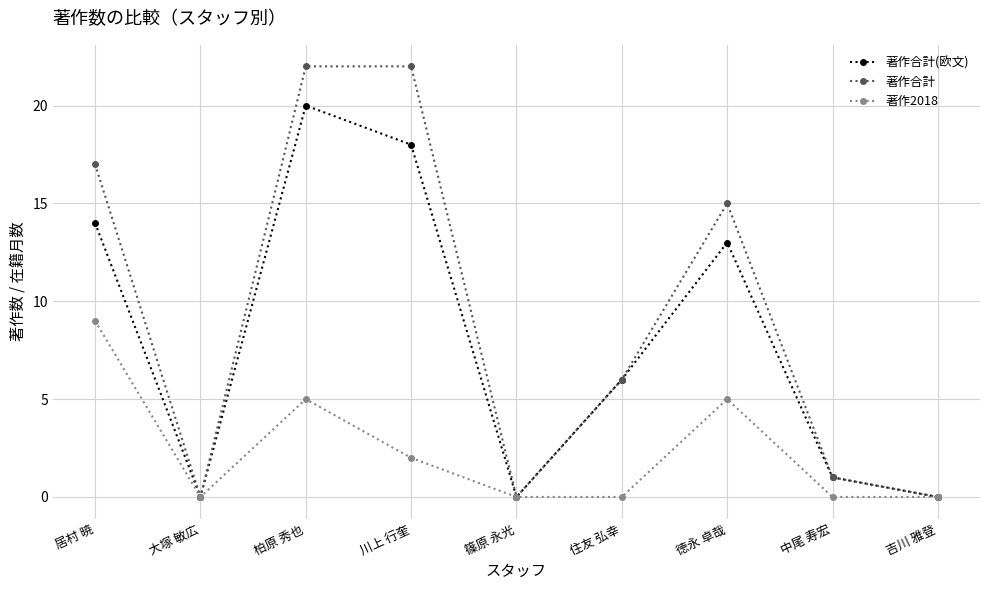

What is the average value of the 著作2018 series?

2